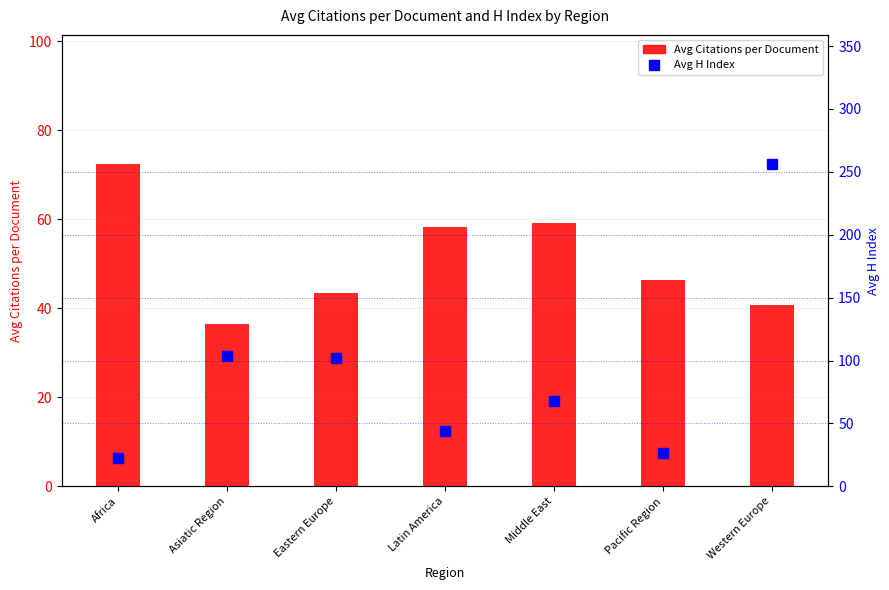

Which series has the largest total across all categories?

Avg H Index